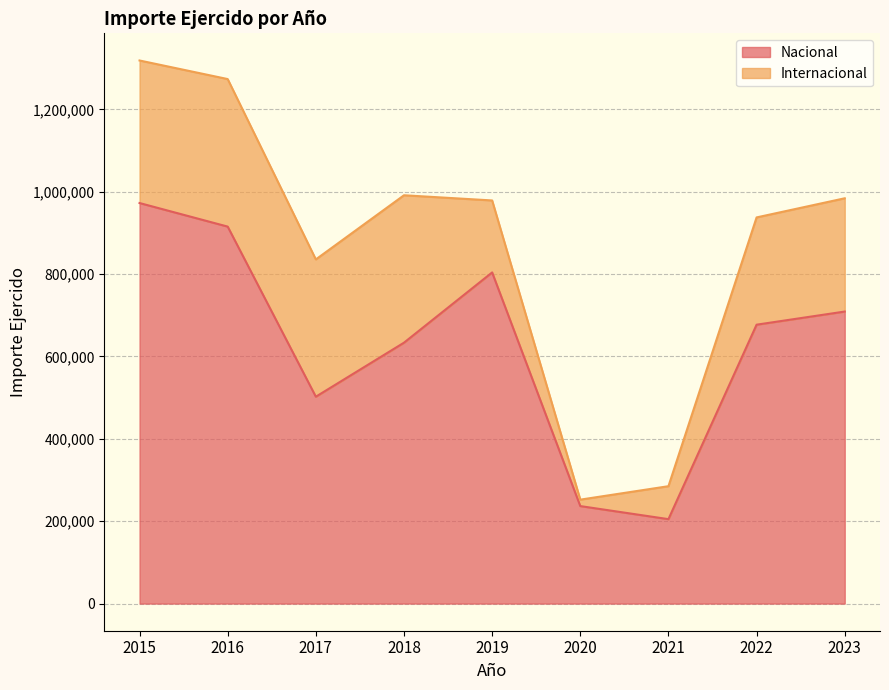

How many lines are shown in the chart?

2